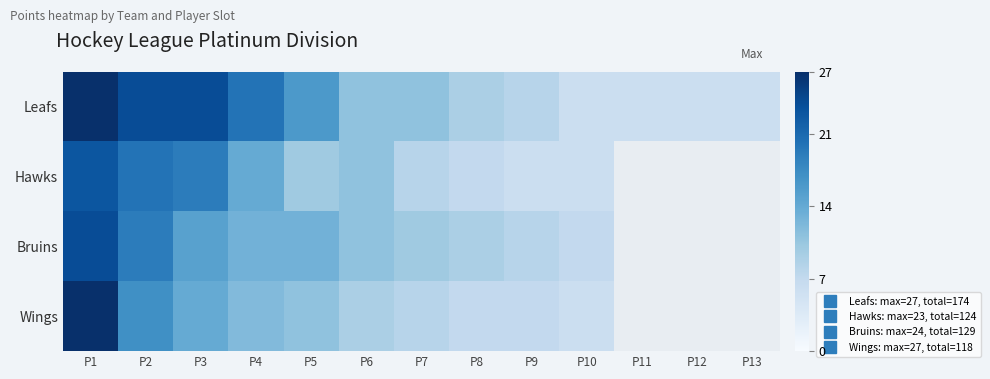

What is the spread (max minus min) of values at P9?

2.0